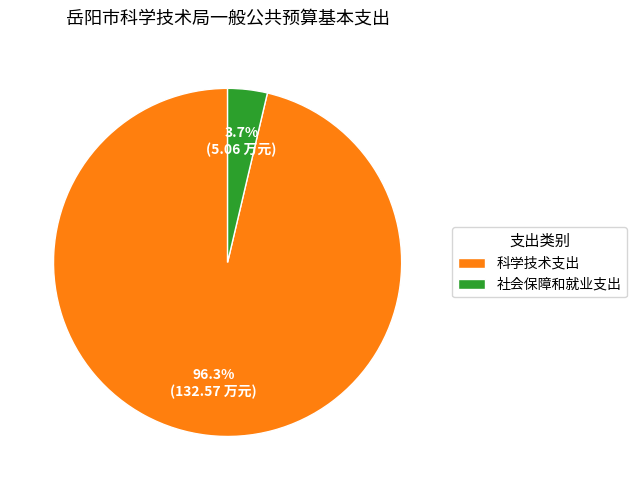

What is the smallest slice in the pie chart?

社会保障和就业支出